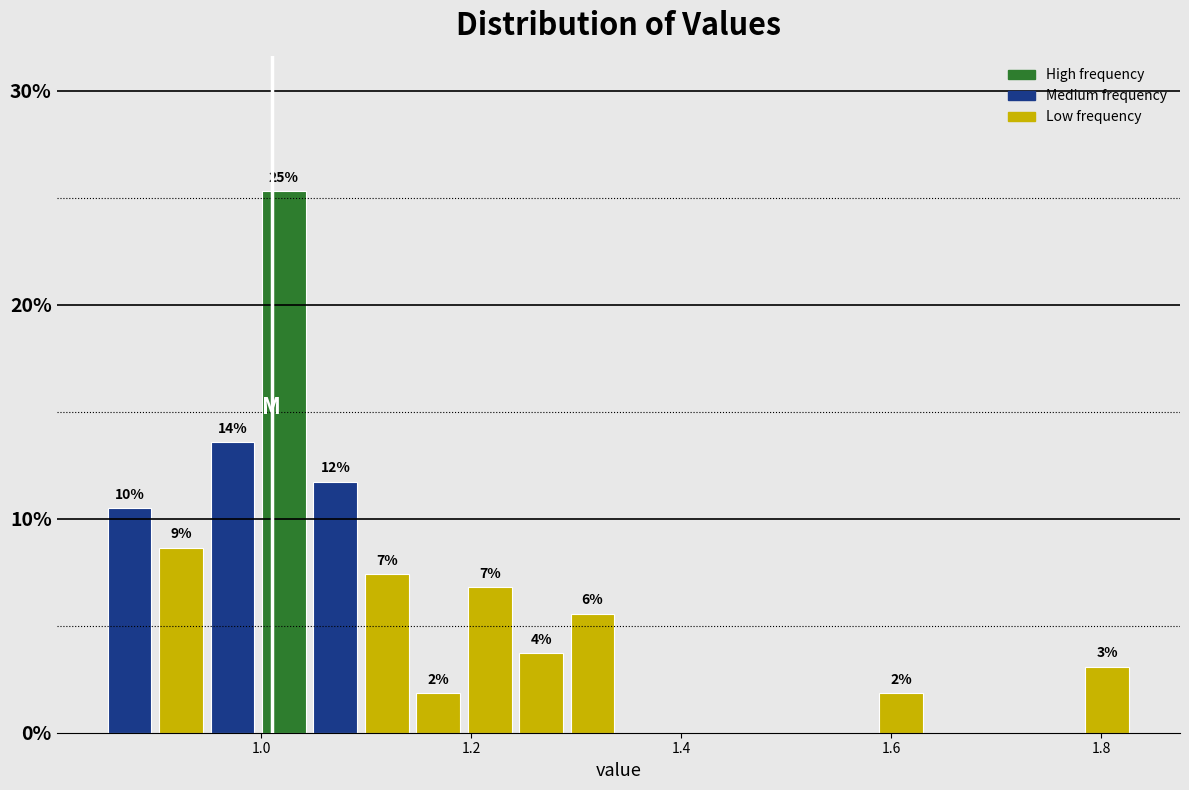

Around what value on the x-axis is the tallest bar? Give the approximate position of its centre, as read against the axis.

1.02